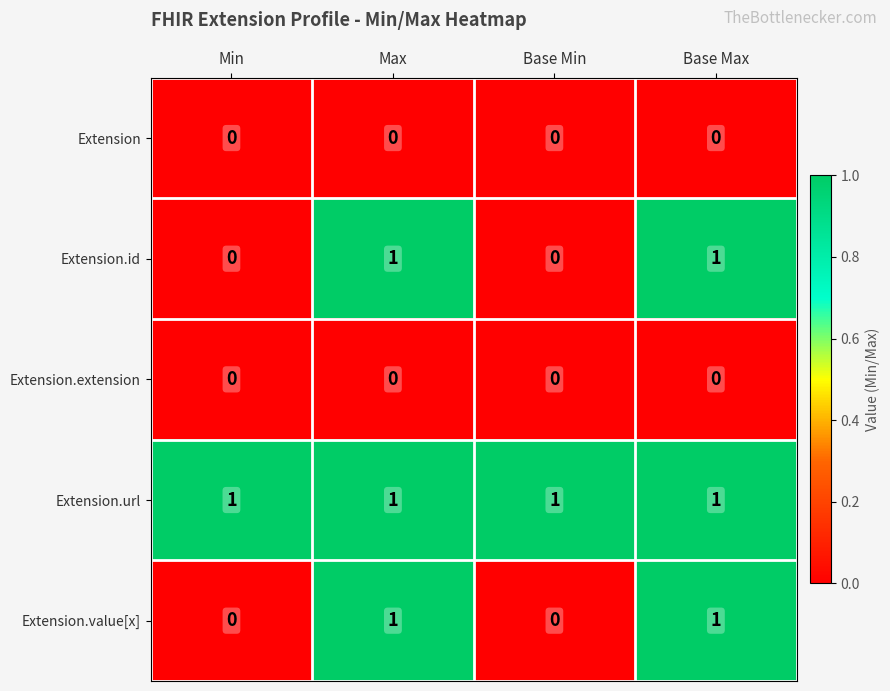

The value of Extension.value[x] at Base Min is 0. True or false?

True